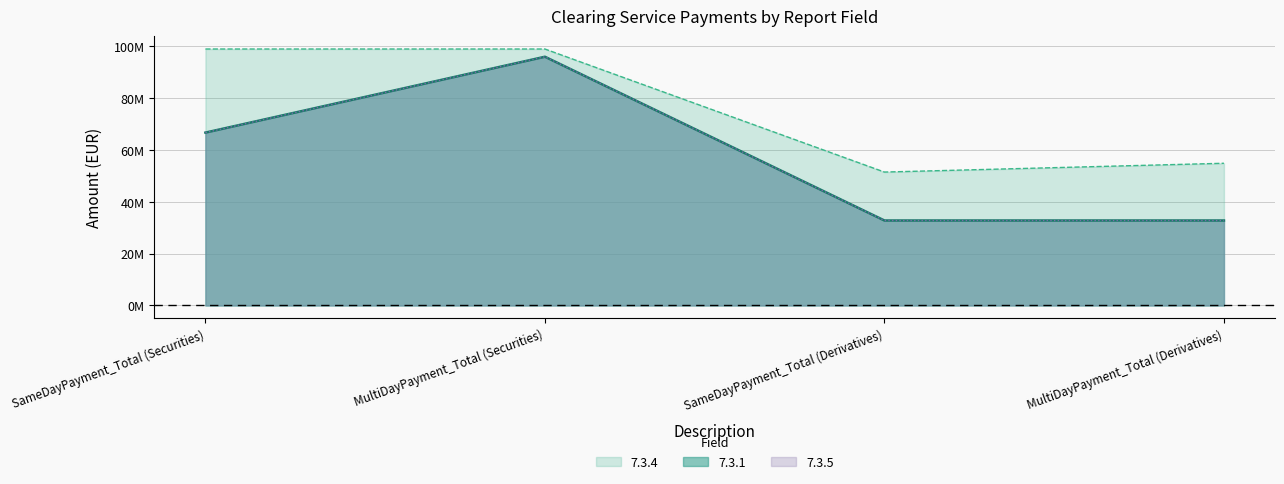

True or false: 7.3.1 and 7.3.5 cross at least once.

False